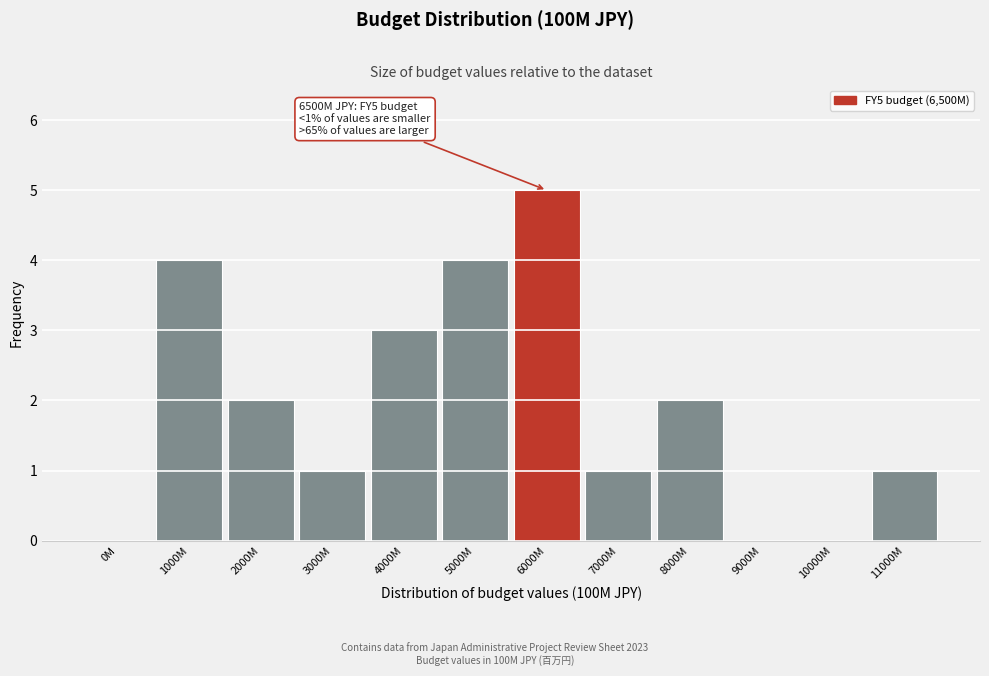

Reading left to right, transcribe all the data shown in this chart.

0M=0	1000M=4	2000M=2	3000M=1	4000M=3	5000M=4	6000M=5	7000M=1	8000M=2	9000M=0	10000M=0	11000M=1